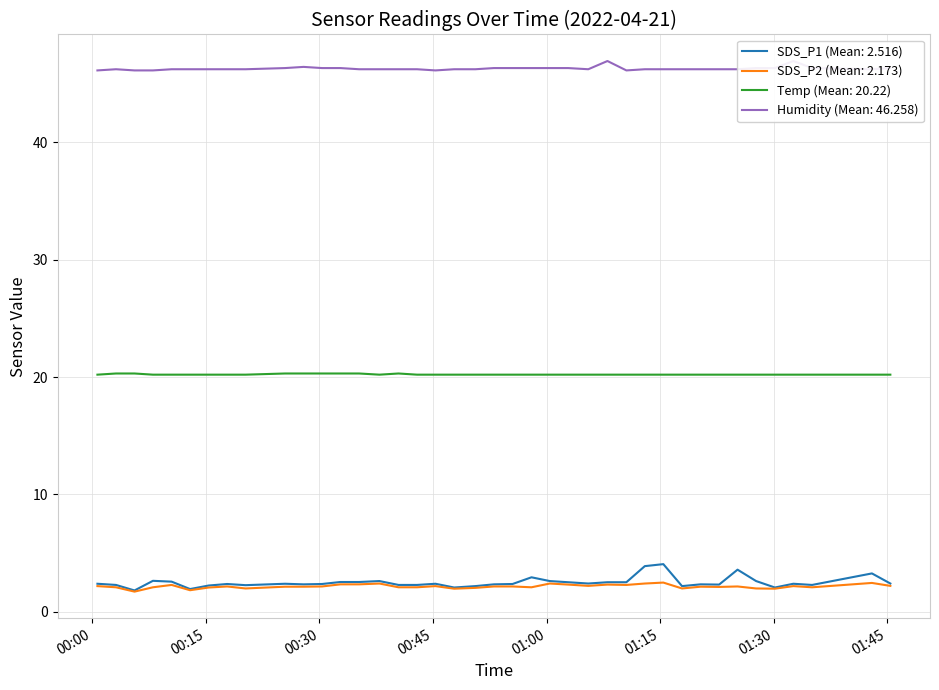

How many data points in SDS_P1 are above 2?

38